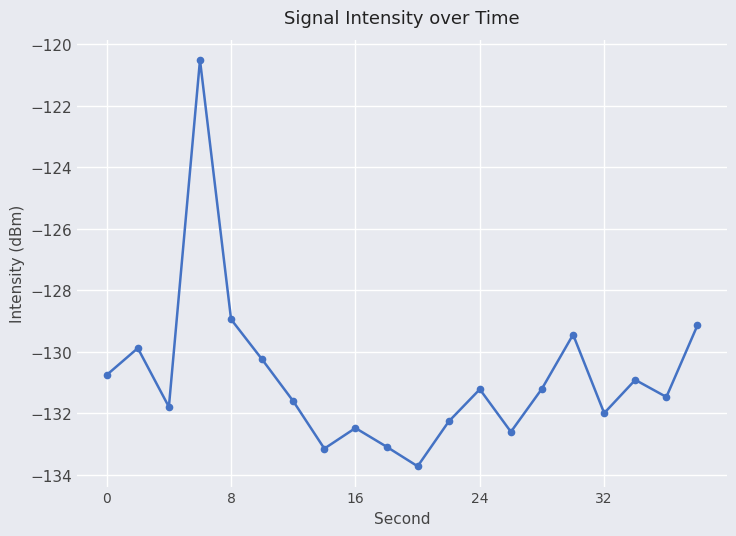

How many interior local peaks (higher than both neighbors) does the data have?

6